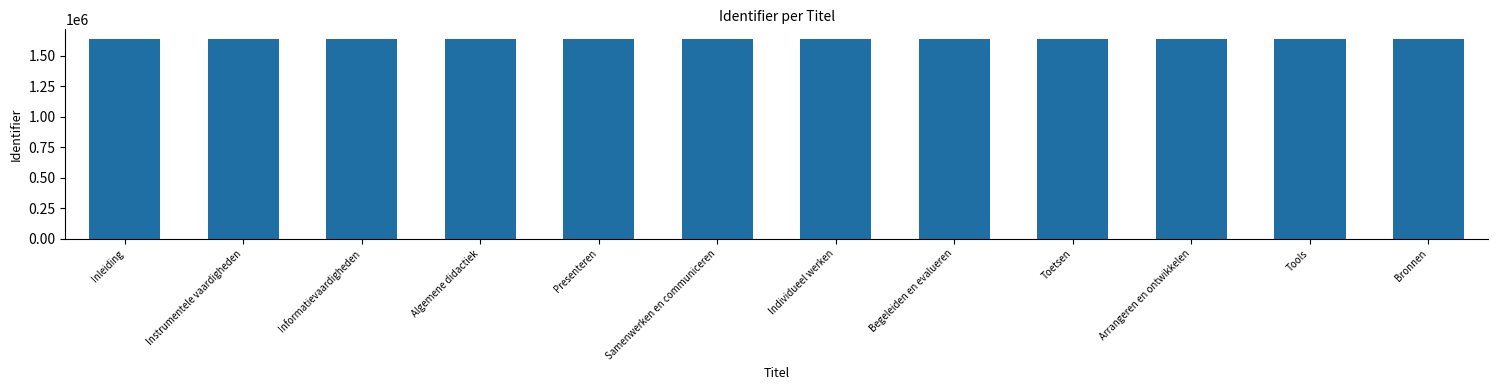

What is the sum of all values?

19606054